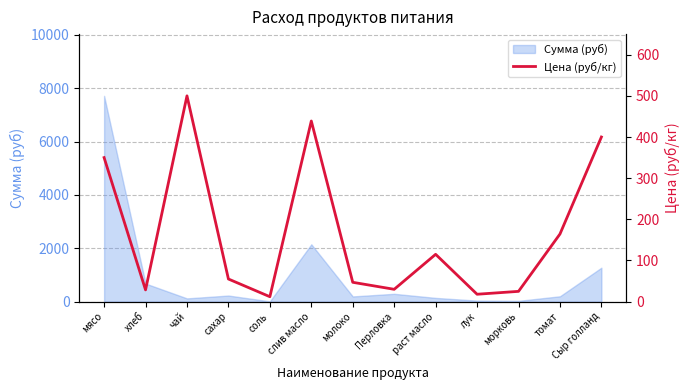

Which category has the highest value across all series?

чай